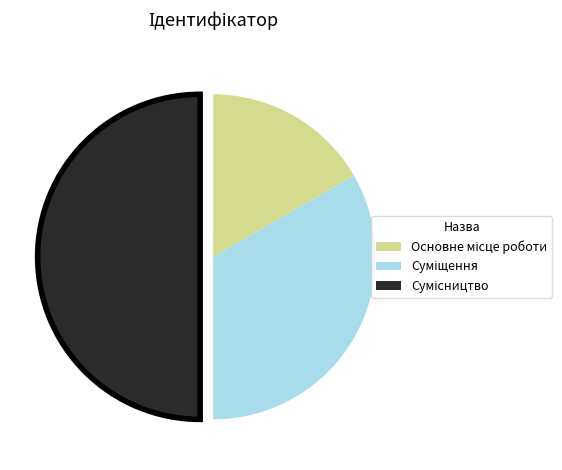

What portion of the pie excludes Сумісництво?

50.0%